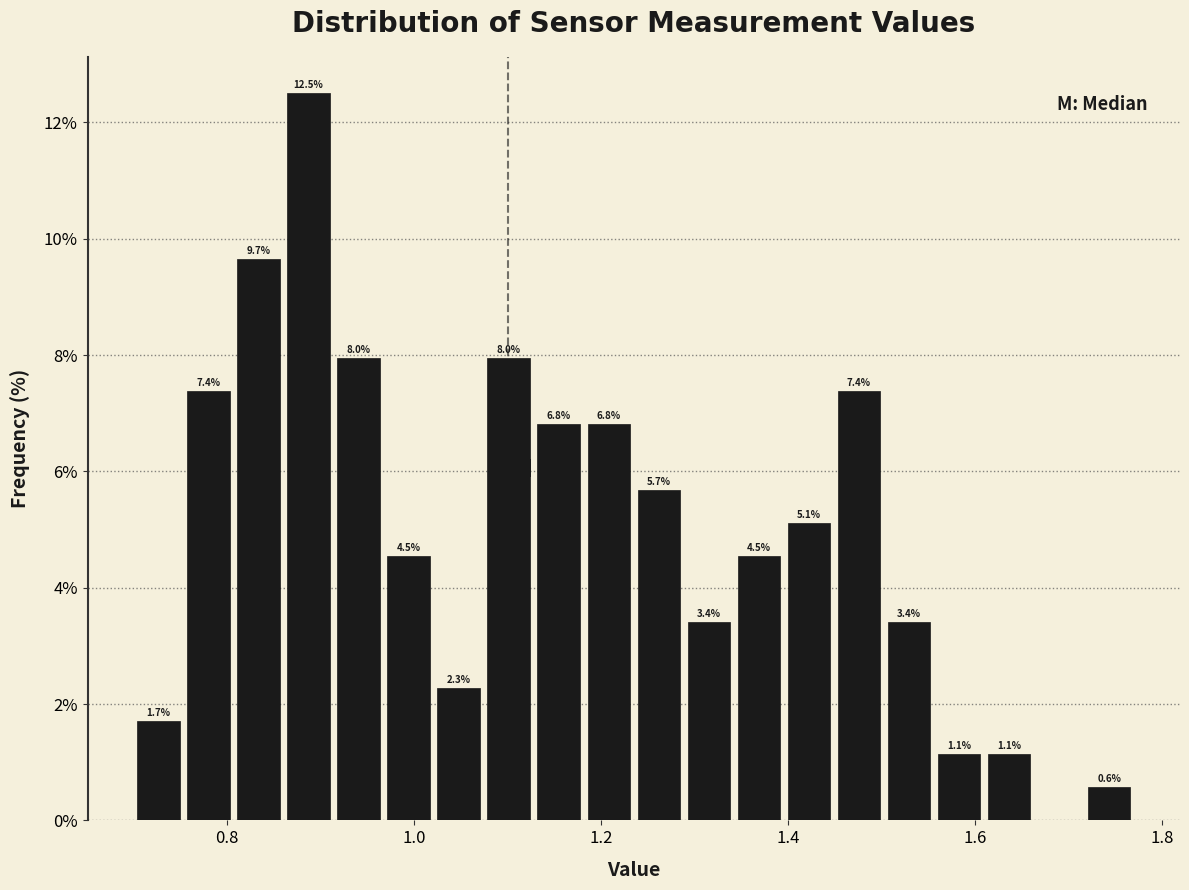

Read against the x-axis, roughly where is the centre of the tallest bar?

0.88